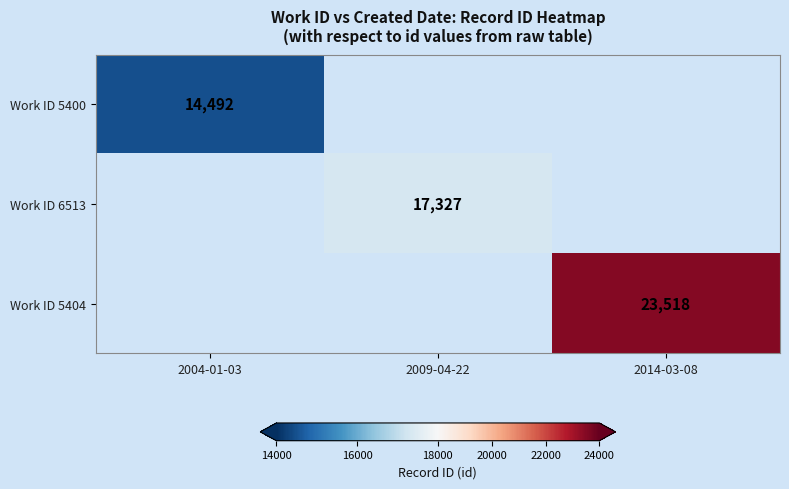

Is it true that Work ID 6513 equals 22592 at 2009-04-22?

False